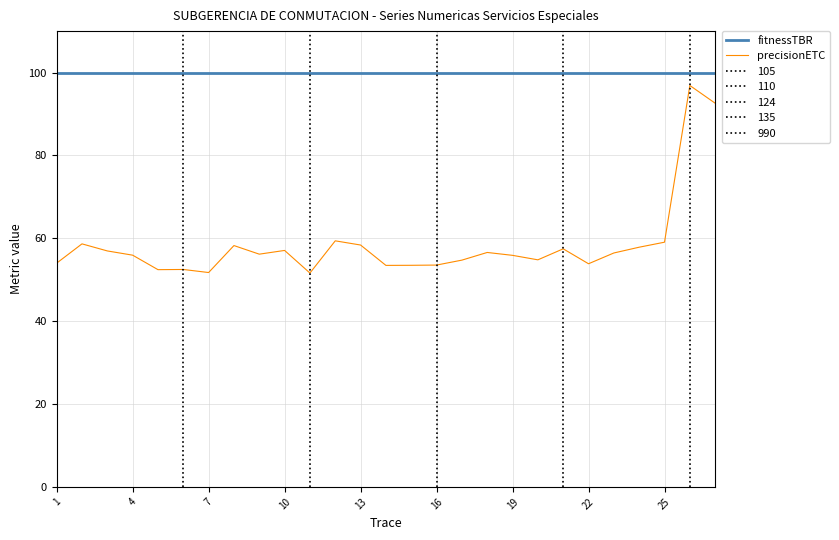

True or false: fitnessTBR and precisionETC cross at least once.

False